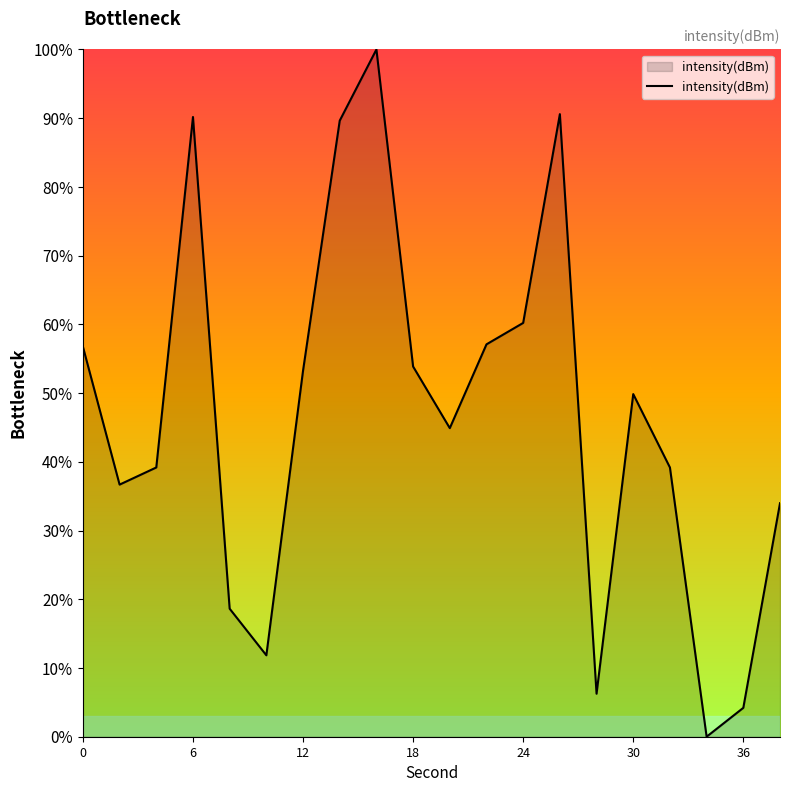

Does the chart have visible grid lines?

No